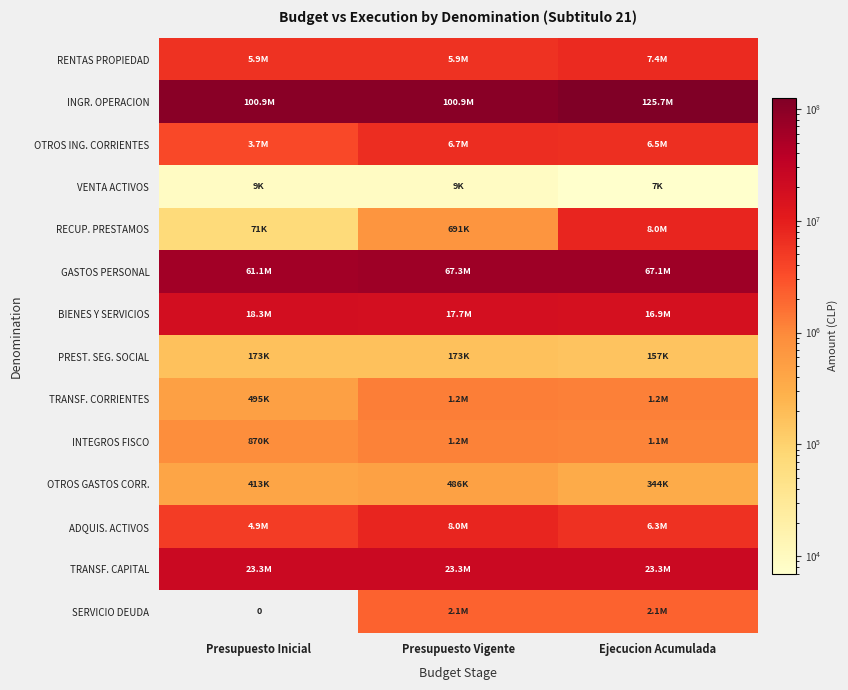

Between Presupuesto Inicial and Presupuesto Vigente, which series saw the biggest shift?

GASTOS PERSONAL